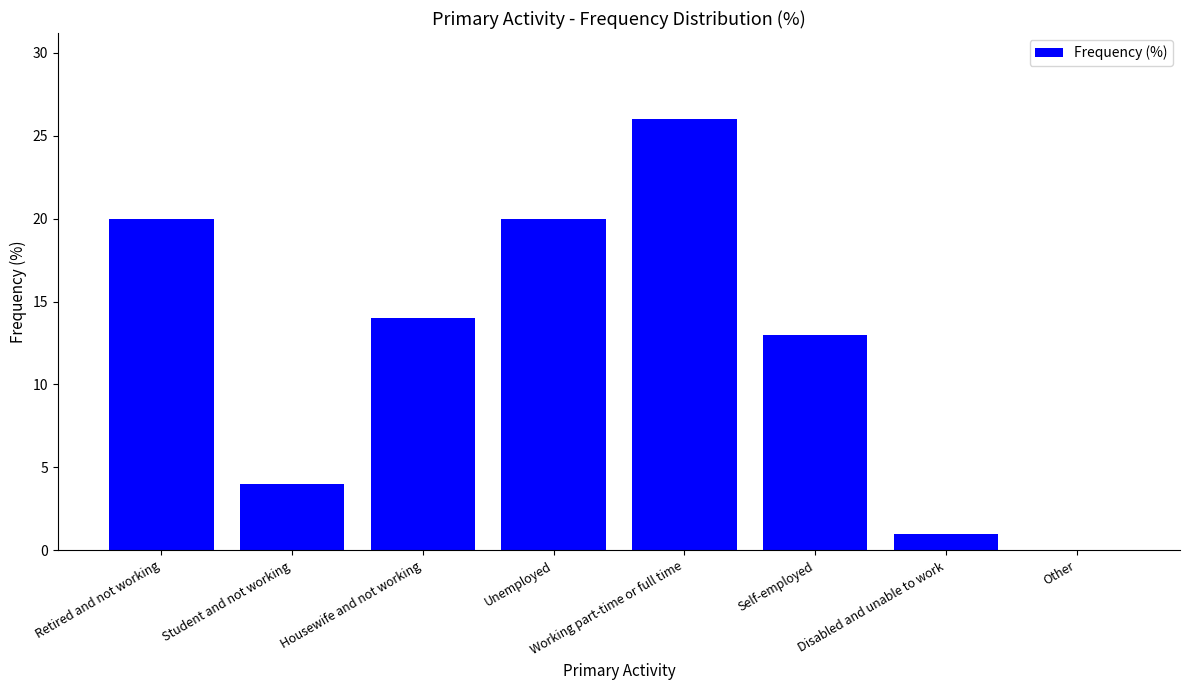

Where is the data nearest to the value 13?

Self-employed